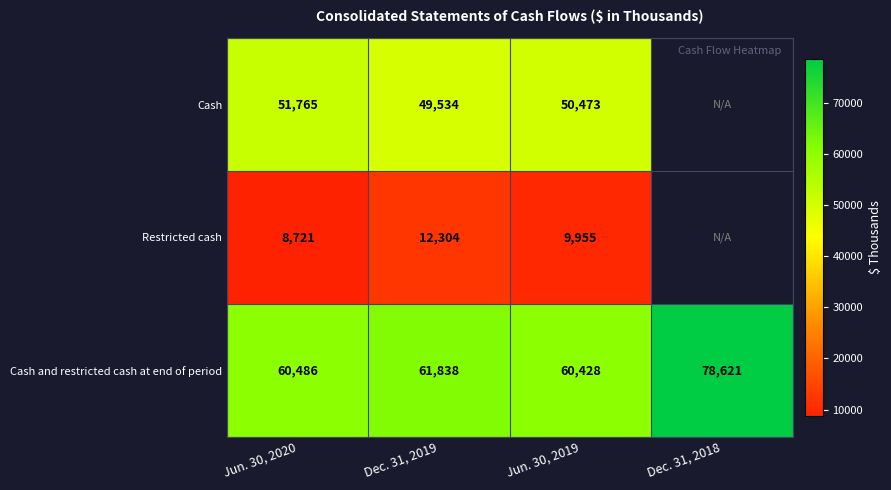

Rank the series at Jun. 30, 2019 from highest to lowest value.

Cash and restricted cash at end of period, Cash, Restricted cash